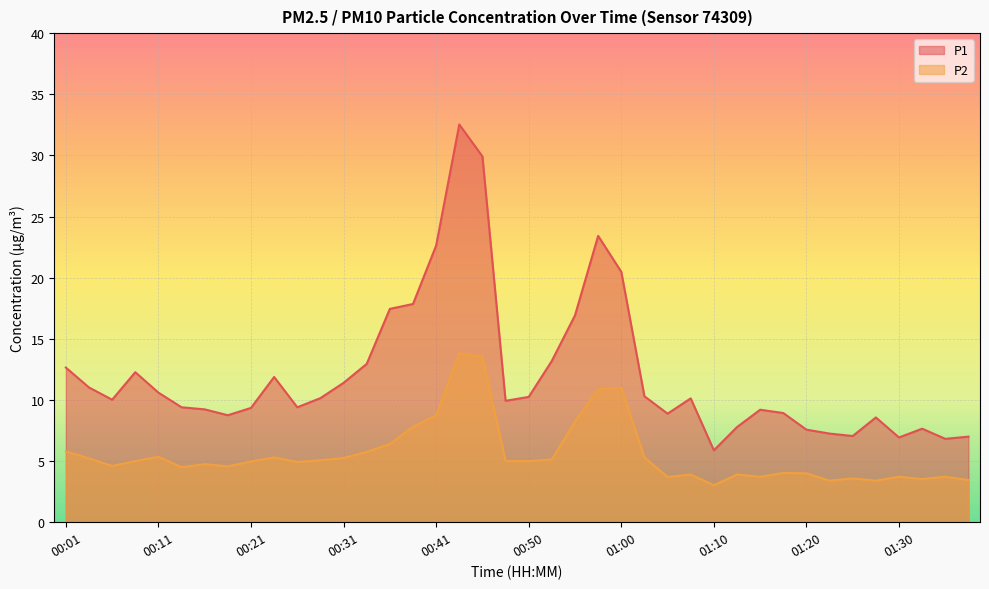

Rank the categories by P2 value from highest to lowest.

00:43, 00:45, 01:00, 00:58, 00:41, 00:55, 00:38, 00:36, 00:01, 00:33, 00:11, 00:23, 01:03, 00:31, 00:03, 00:53, 00:28, 00:08, 00:48, 00:50, 00:21, 00:26, 00:16, 00:06, 00:18, 00:13, 01:18, 01:20, 01:08, 01:13, 01:15, 01:30, 01:35, 01:05, 01:25, 01:32, 01:37, 01:22, 01:27, 01:10